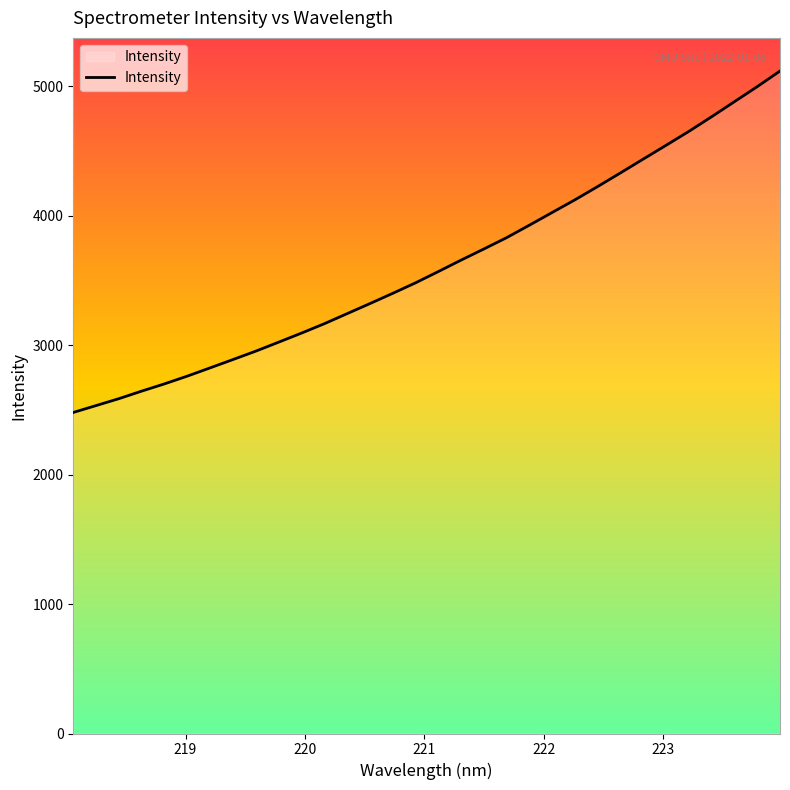

What is the greatest value displayed?

5115.8